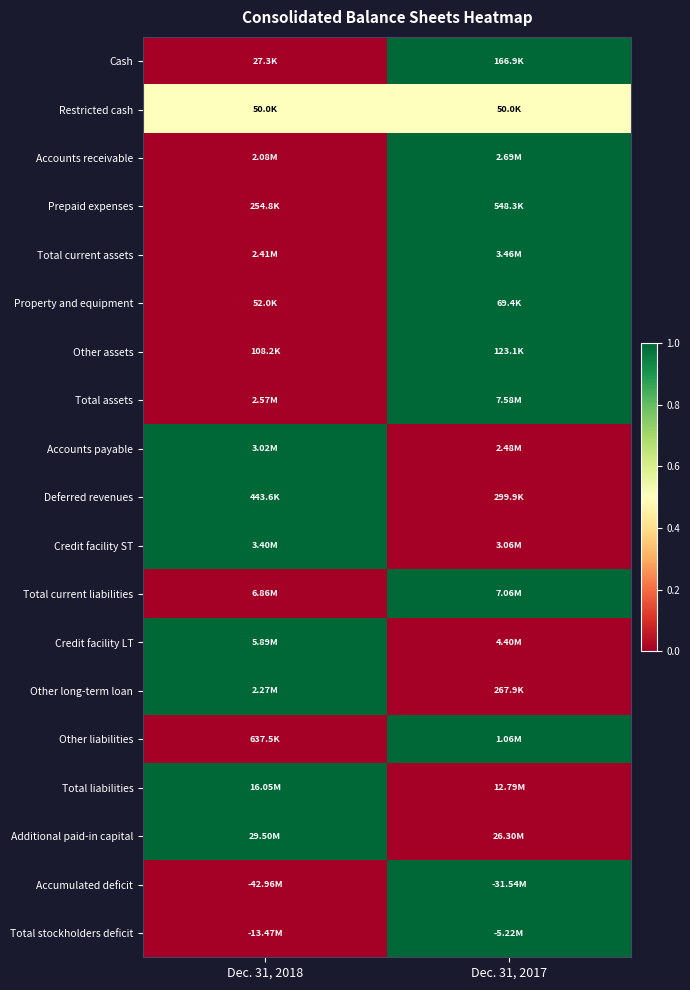

Reading left to right, what are all the values shown in this chart?

Cash: Dec. 31, 2018=0.0	Dec. 31, 2017=1.0
Restricted cash: Dec. 31, 2018=0.5	Dec. 31, 2017=0.5
Accounts receivable: Dec. 31, 2018=0.0	Dec. 31, 2017=1.0
Prepaid expenses: Dec. 31, 2018=0.0	Dec. 31, 2017=1.0
Total current assets: Dec. 31, 2018=0.0	Dec. 31, 2017=1.0
Property and equipment: Dec. 31, 2018=0.0	Dec. 31, 2017=1.0
Other assets: Dec. 31, 2018=0.0	Dec. 31, 2017=1.0
Total assets: Dec. 31, 2018=0.0	Dec. 31, 2017=1.0
Accounts payable: Dec. 31, 2018=1.0	Dec. 31, 2017=0.0
Deferred revenues: Dec. 31, 2018=1.0	Dec. 31, 2017=0.0
Credit facility ST: Dec. 31, 2018=1.0	Dec. 31, 2017=0.0
Total current liabilities: Dec. 31, 2018=0.0	Dec. 31, 2017=1.0
Credit facility LT: Dec. 31, 2018=1.0	Dec. 31, 2017=0.0
Other long-term loan: Dec. 31, 2018=1.0	Dec. 31, 2017=0.0
Other liabilities: Dec. 31, 2018=0.0	Dec. 31, 2017=1.0
Total liabilities: Dec. 31, 2018=1.0	Dec. 31, 2017=0.0
Additional paid-in capital: Dec. 31, 2018=1.0	Dec. 31, 2017=0.0
Accumulated deficit: Dec. 31, 2018=0.0	Dec. 31, 2017=1.0
Total stockholders deficit: Dec. 31, 2018=0.0	Dec. 31, 2017=1.0